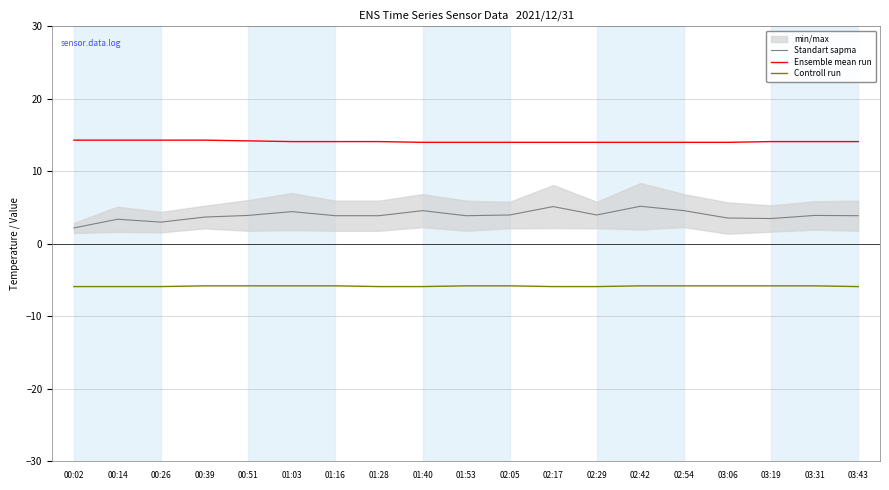

What is the difference between the Controll run values at 00:51 and 01:28?

0.1